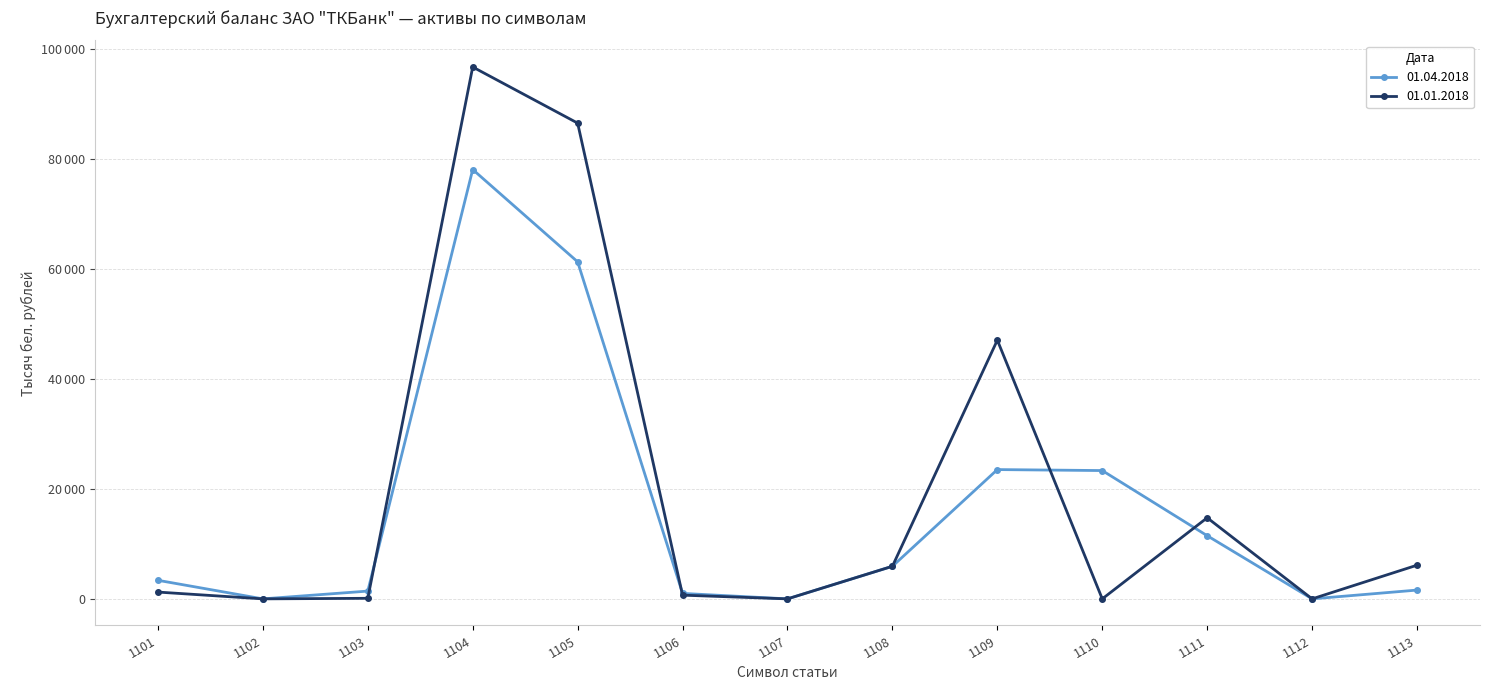

At which category does 01.04.2018 reach its first local peak?

1104